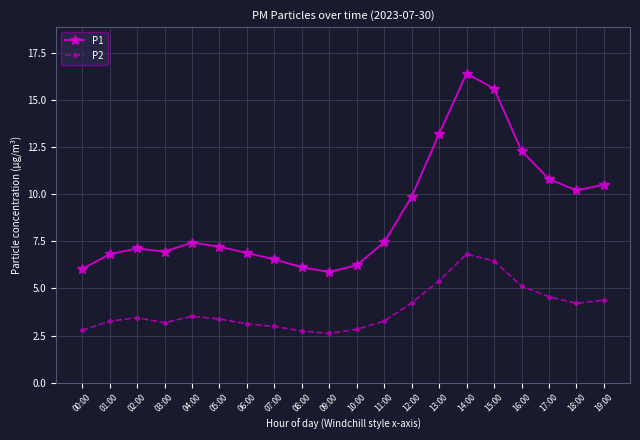

The value of P1 at 01:00 is 6.8. True or false?

True